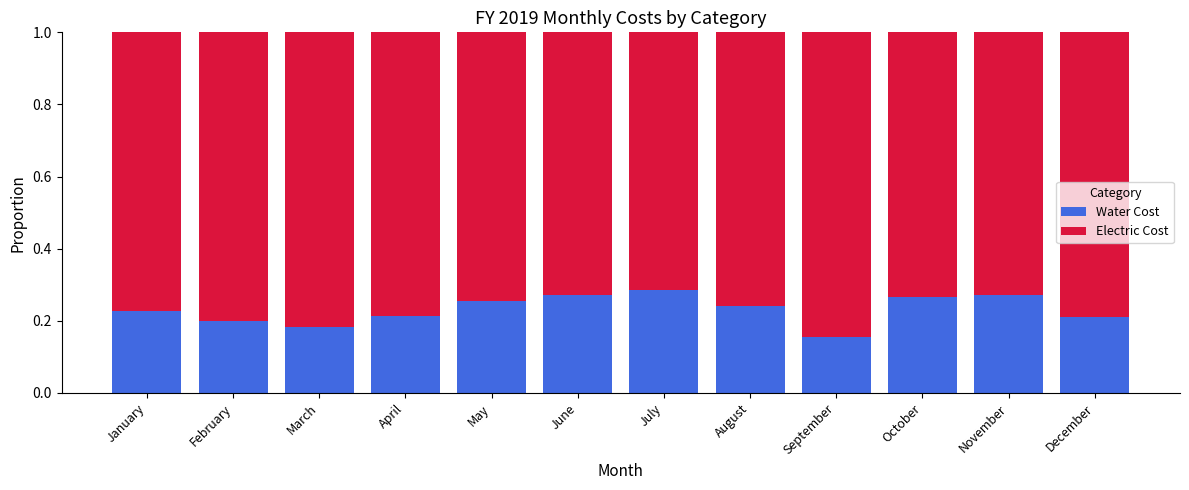

What is the sum of all Water Cost values?

2.8